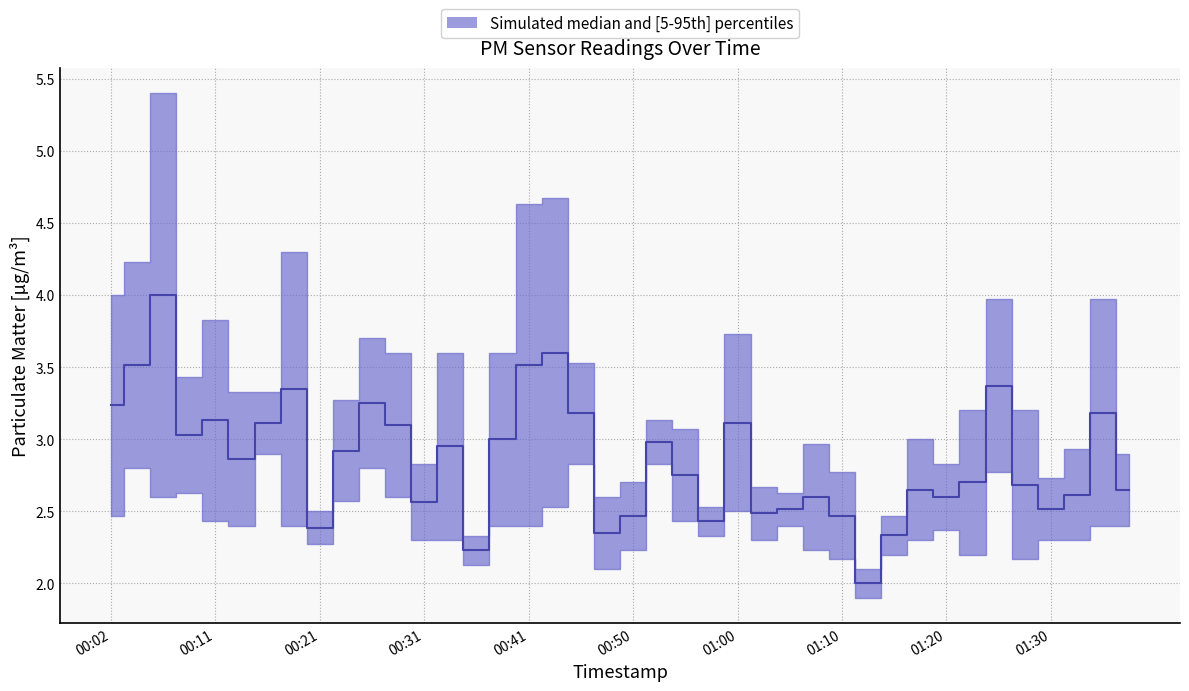

Reading right to left, transcribe all the data shown in this chart.

P1: 01:37=2.9	01:35=4.0	01:32=2.9	01:30=2.7	01:27=3.2	01:25=4.0	01:23=3.2	01:20=2.8	01:18=3.0	01:15=2.5	01:13=2.1	01:10=2.8	01:08=3.0	01:05=2.6	01:03=2.7	01:00=3.7	00:58=2.5	00:55=3.1	00:53=3.1	00:50=2.7	00:48=2.6	00:46=3.5	00:43=4.7	00:41=4.6	00:38=3.6	00:36=2.3	00:33=3.6	00:31=2.8	00:28=3.6	00:26=3.7	00:24=3.3	00:21=2.5	00:19=4.3	00:16=3.3	00:14=3.3	00:11=3.8	00:09=3.4	00:06=5.4	00:04=4.2	00:02=4.0
P2: 01:37=2.4	01:35=2.4	01:32=2.3	01:30=2.3	01:27=2.2	01:25=2.8	01:23=2.2	01:20=2.4	01:18=2.3	01:15=2.2	01:13=1.9	01:10=2.2	01:08=2.2	01:05=2.4	01:03=2.3	01:00=2.5	00:58=2.3	00:55=2.4	00:53=2.8	00:50=2.2	00:48=2.1	00:46=2.8	00:43=2.5	00:41=2.4	00:38=2.4	00:36=2.1	00:33=2.3	00:31=2.3	00:28=2.6	00:26=2.8	00:24=2.6	00:21=2.3	00:19=2.4	00:16=2.9	00:14=2.4	00:11=2.4	00:09=2.6	00:06=2.6	00:04=2.8	00:02=2.5